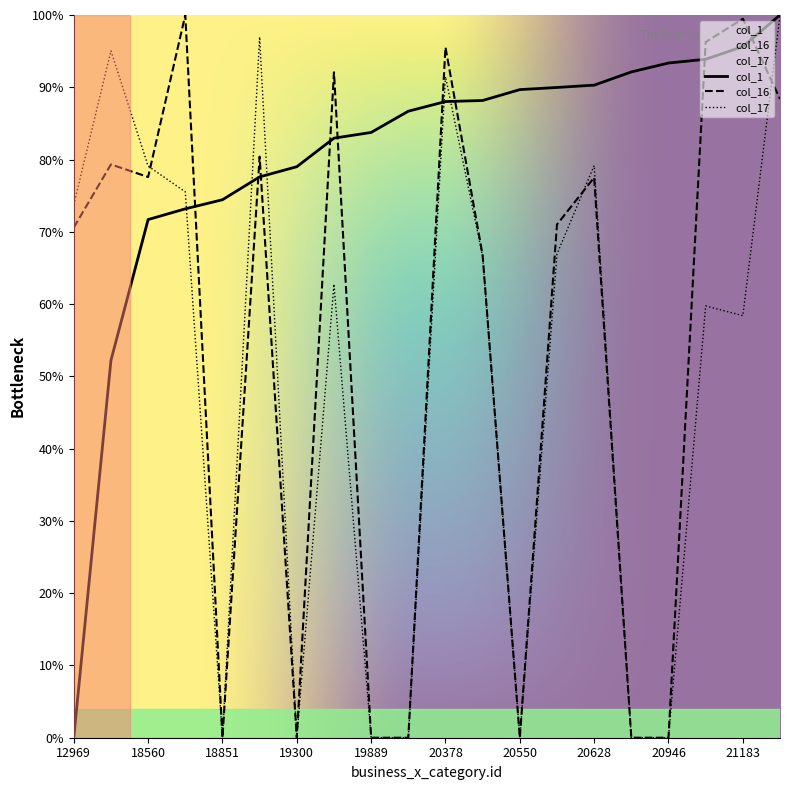

After their last crossing, which series has the higher values: col_17 or col_16?

col_17